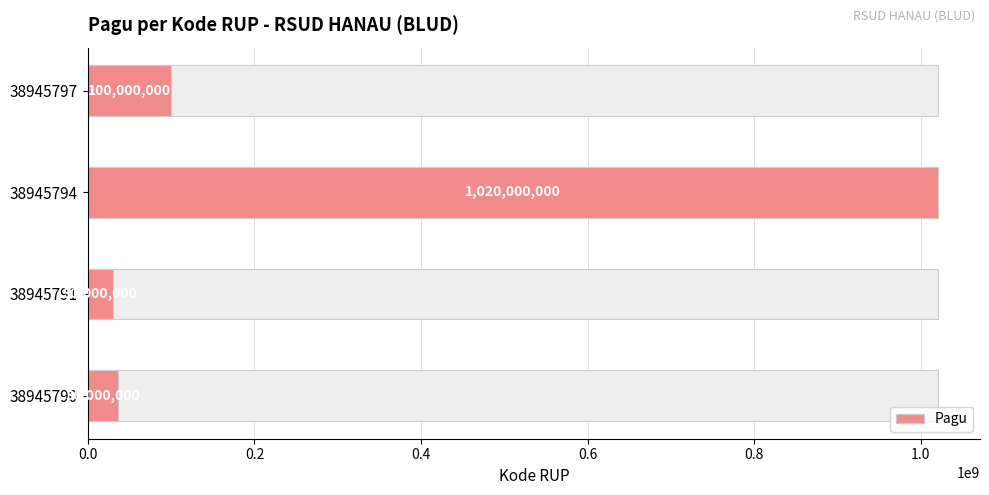

How many bars are there in total?

4